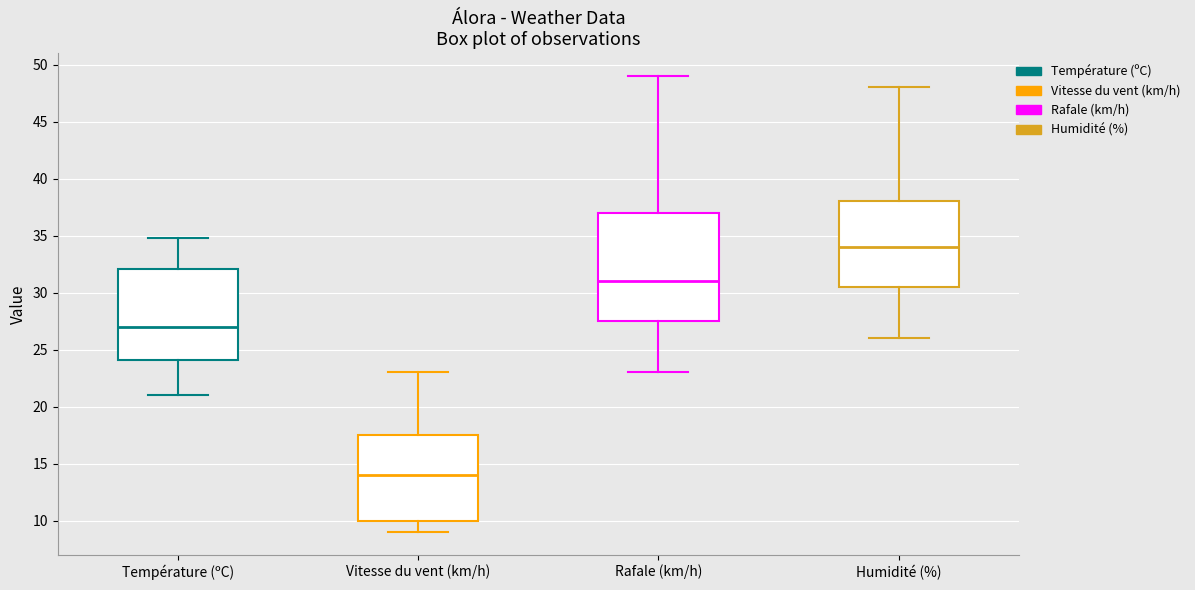

Reading left to right, transcribe this box plot: for each box, give where its median line is, the range the box spans, and where its two whiskers end, as read against the y-axis. The values are not printed on the chart, so give them approximately, as read against the axis.

Température (ºC): median 27.0, box 24.0 to 32.0, whiskers 21.0 to 35.0
Vitesse du vent (km/h): median 14.0, box 10.0 to 17.5, whiskers 9.0 to 23.0
Rafale (km/h): median 31.0, box 27.5 to 37.0, whiskers 23.0 to 49.0
Humidité (%): median 34.0, box 30.5 to 38.0, whiskers 26.0 to 48.0